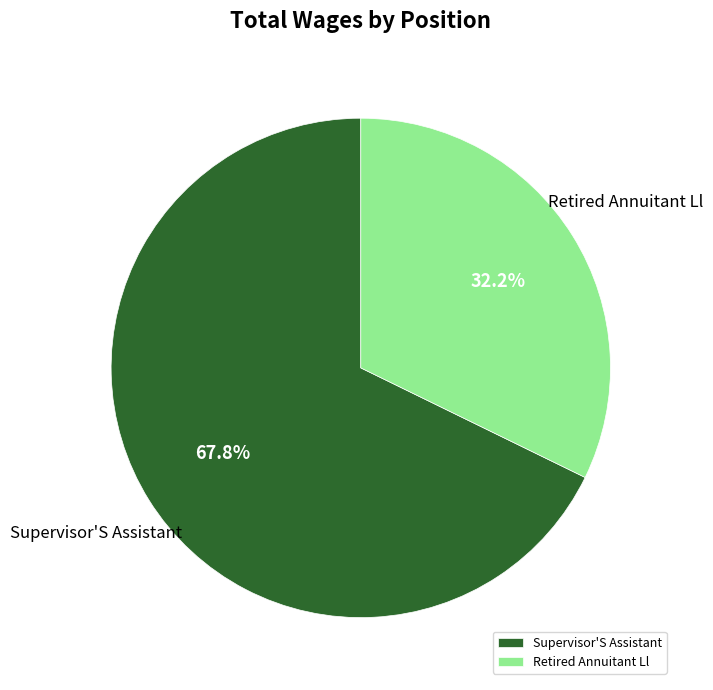

Does Supervisor'S Assistant account for over 50% of the chart?

Yes